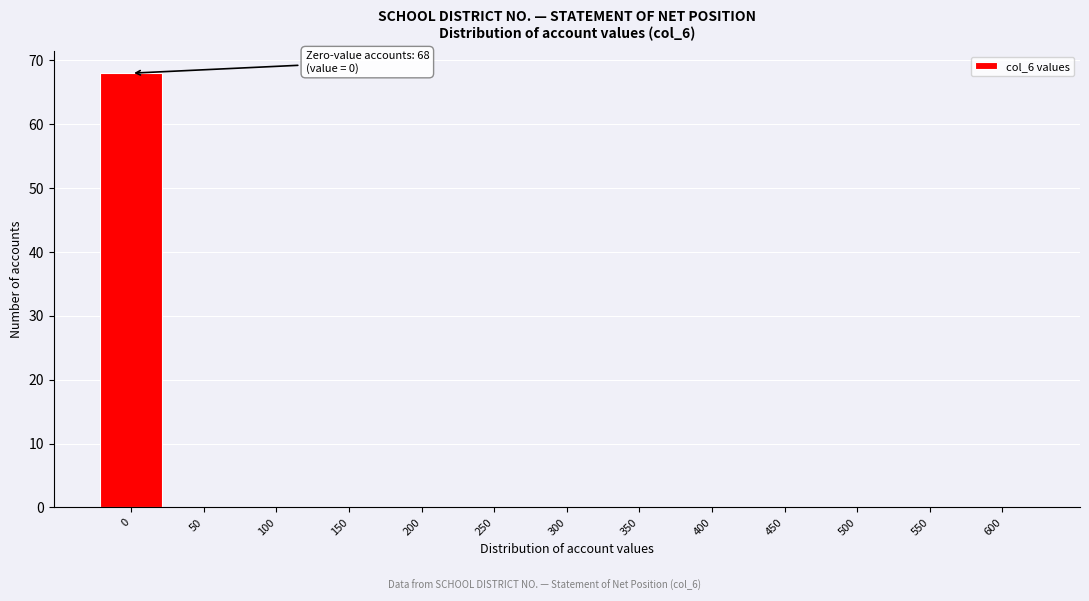

Reading left to right, list all the values displayed in this chart.

0=68	50=0	100=0	150=0	200=0	250=0	300=0	350=0	400=0	450=0	500=0	550=0	600=0